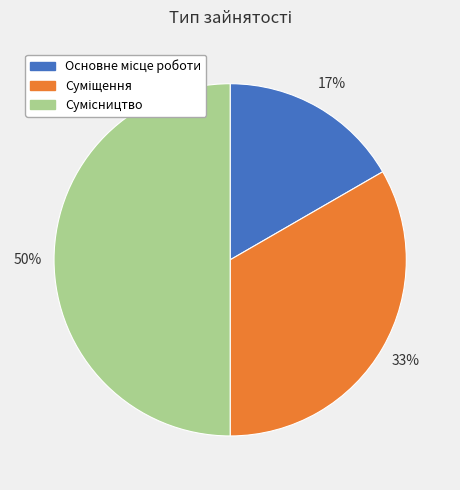

To the nearest percent, what percentage of the pie is Сумісництво?

50%